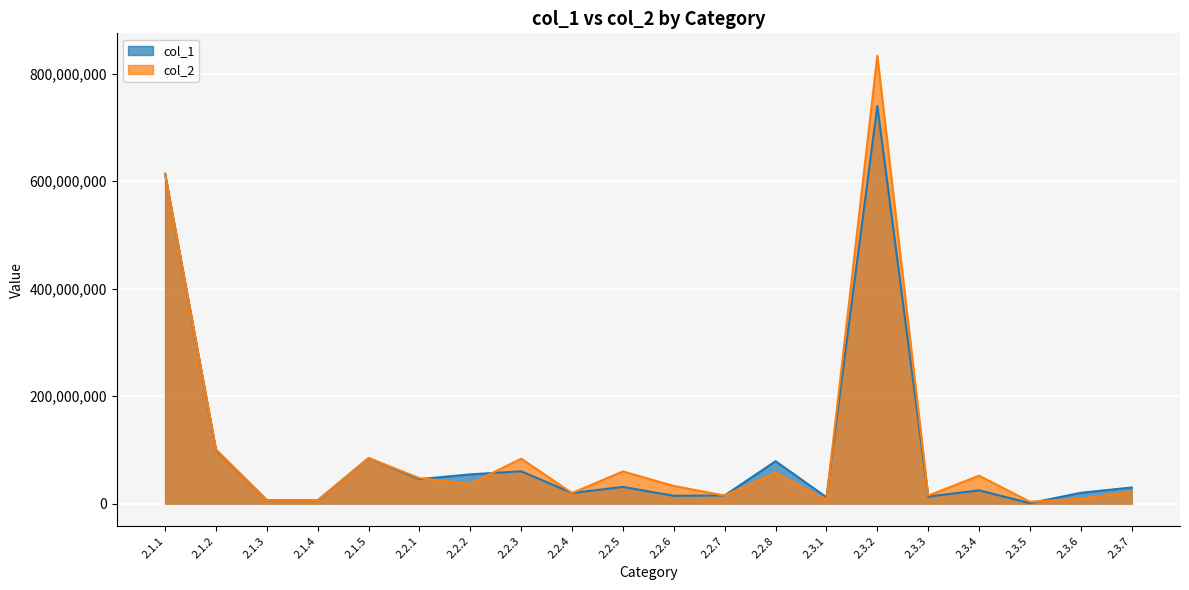

List the series in order of their peak value, lowest first.

col_1, col_2